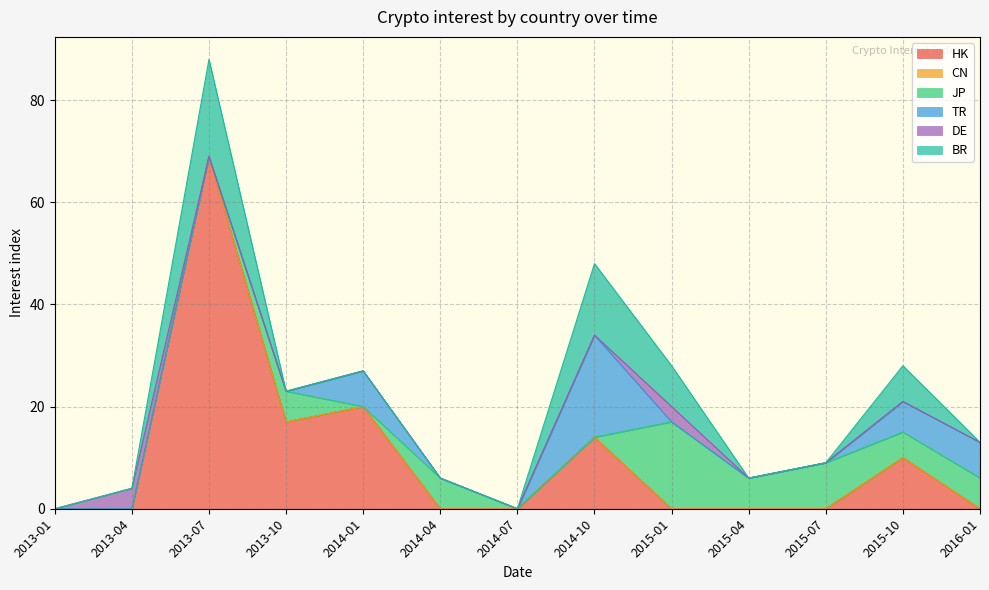

The DE series shows 0 at 2014-04. True or false?

True